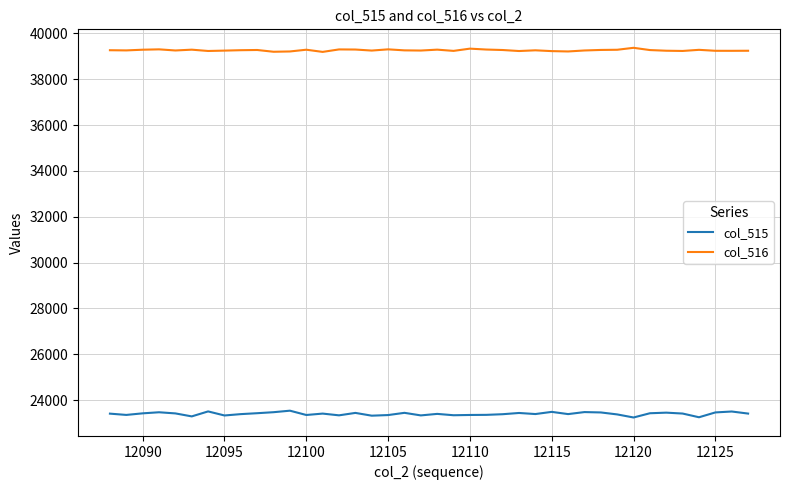

List the series in order of their peak value, lowest first.

col_515, col_516